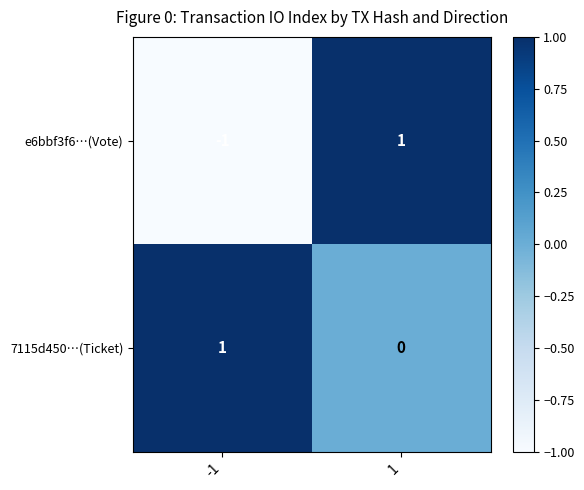

Reading right to left, extract all data points from this chart.

e6bbf3f6…(Vote): 1=1	-1=-1
7115d450…(Ticket): 1=0	-1=1